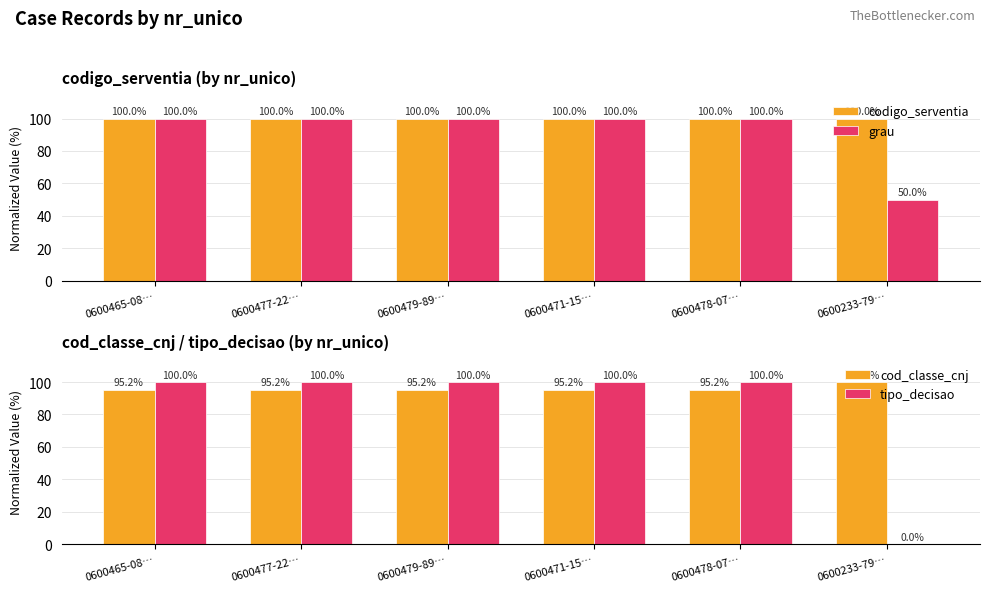

What is the difference between the tipo_decisao values at 0600233-79… and 0600471-15…?

100.0